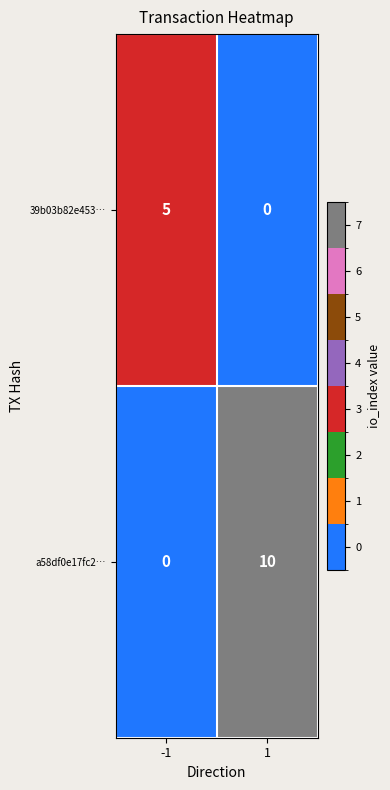

Reading right to left, transcribe all the data shown in this chart.

39b03b82e453…: 1=0	-1=5
a58df0e17fc2…: 1=10	-1=0